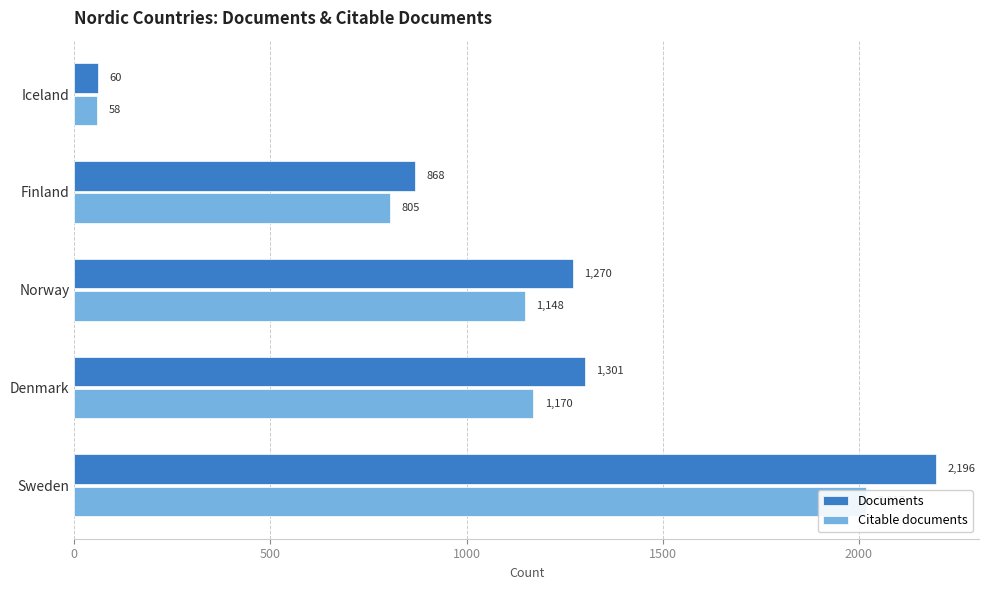

What is the value of the Citable documents bar at the 3rd from the left?

1148